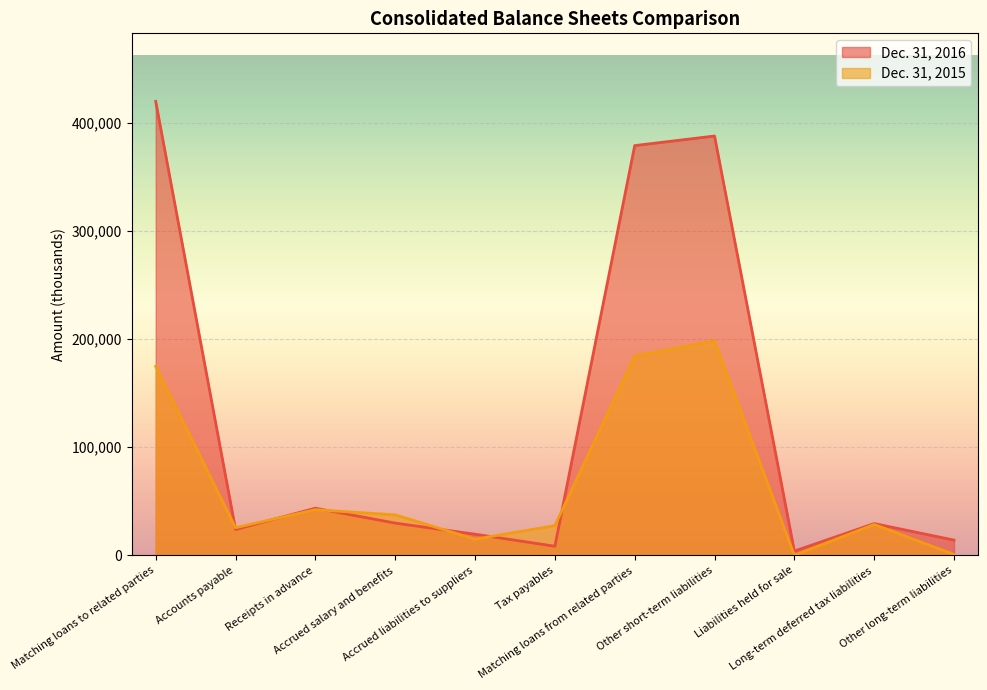

Reading left to right, transcribe all the data shown in this chart.

Dec. 31, 2016: 419507	23869	43541	29765	19503	8381	378678	387537	3902	29336	14039
Dec. 31, 2015: 174574	25484	42166	37347	14930	27423	184239	198165	0	28500	738